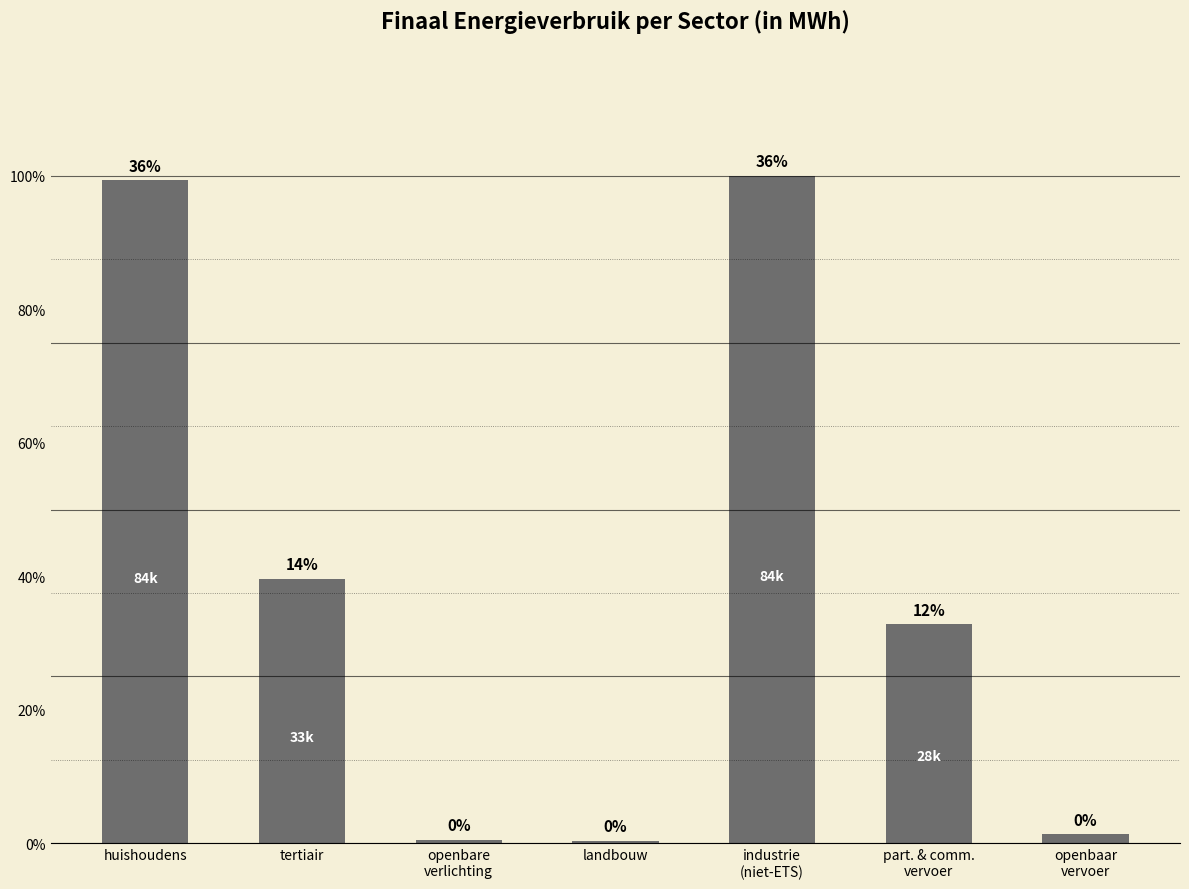

Are the bars horizontal?

No